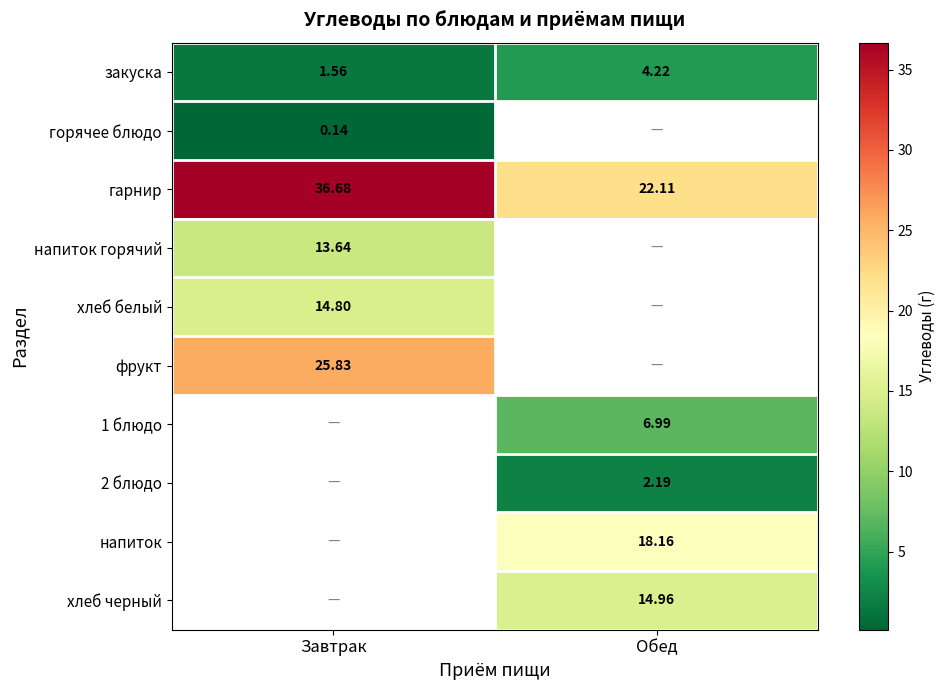

What is the difference between the highest and lowest values at Завтрак?

36.5